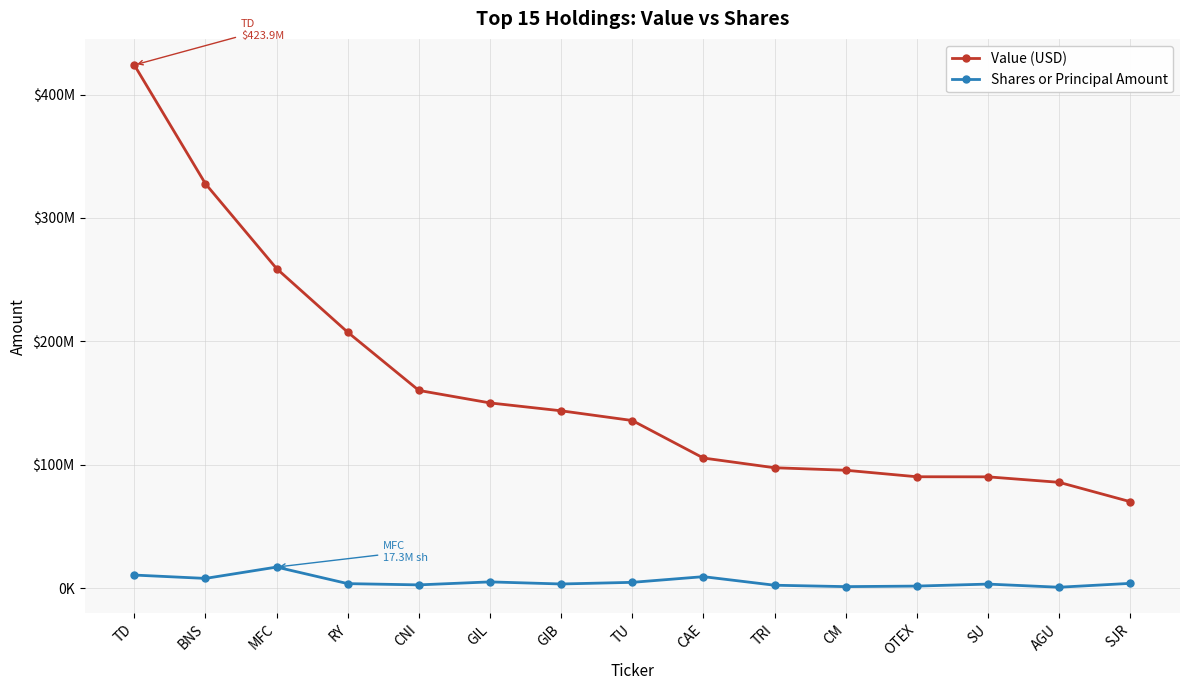

At which label is Value (USD) closest to 247076500?

MFC